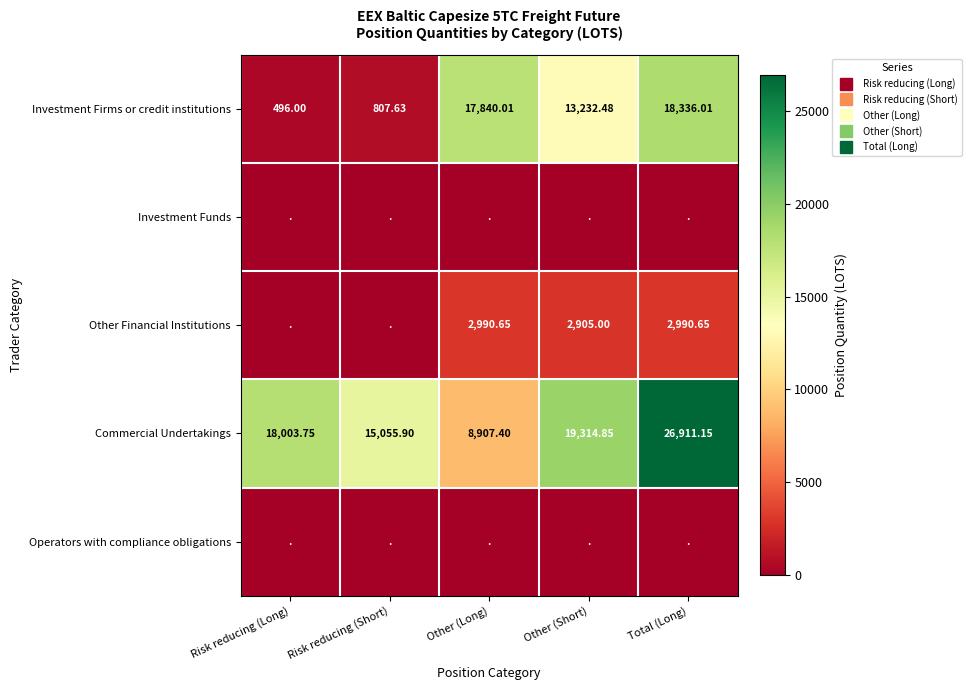

Which series changed the most between Risk reducing (Long) and Other (Short)?

Investment Firms or credit institutions